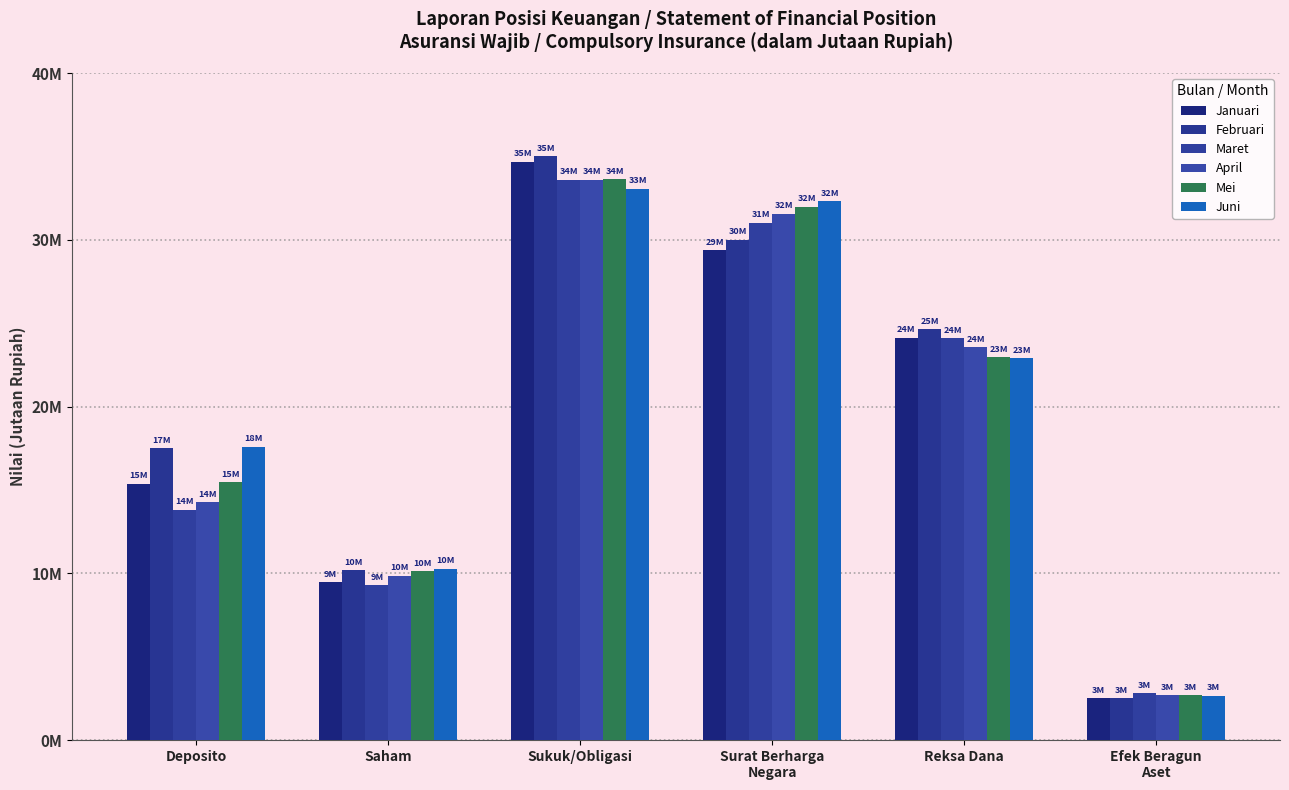

What is the total value across all series at Efek Beragun
Aset?

15871224.4